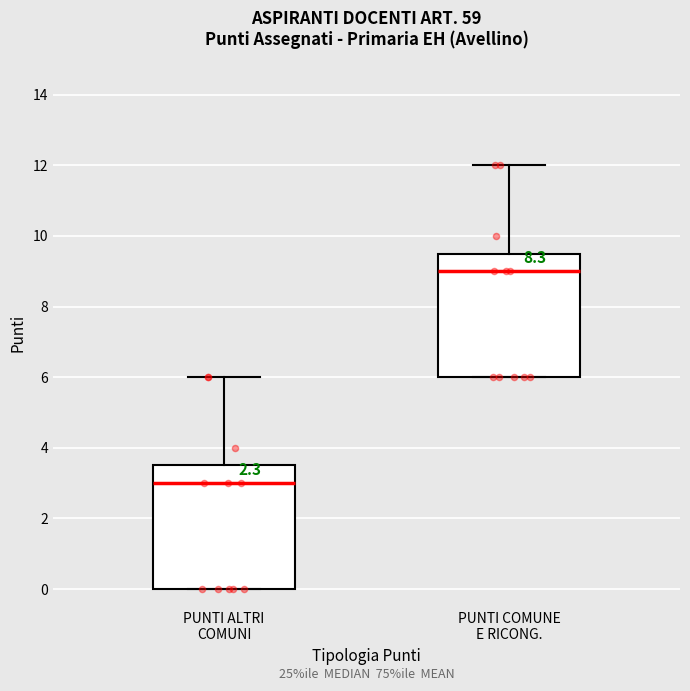

Which box's median line is the lowest?

PUNTI ALTRI COMUNI